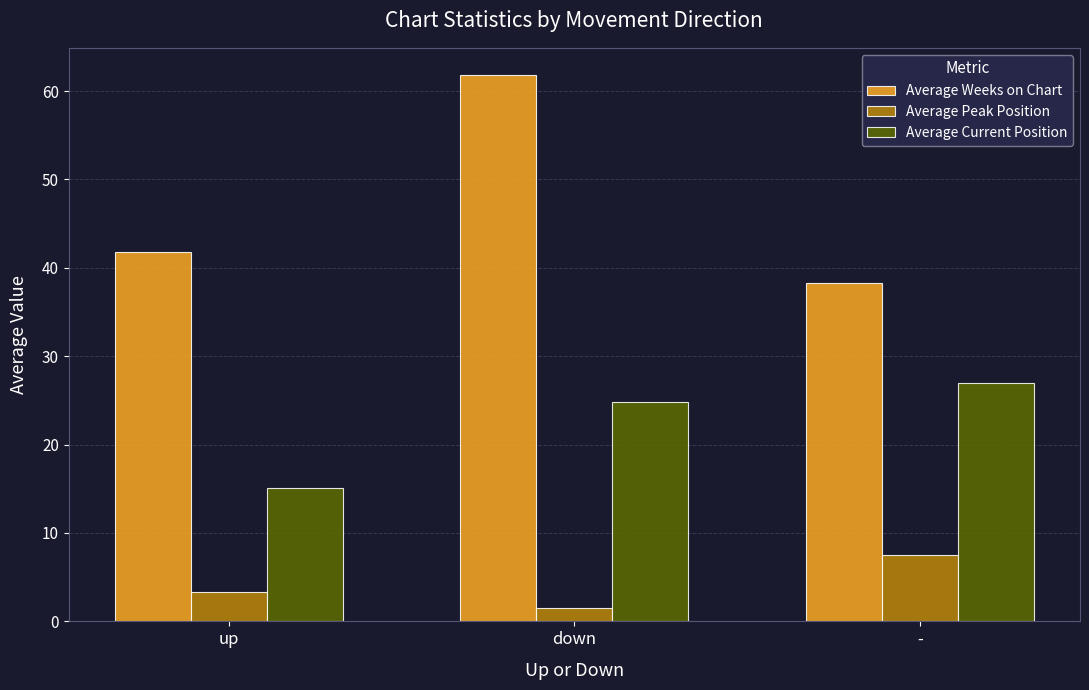

What is the difference between the maximum and minimum values in the Average Peak Position series?

6.0